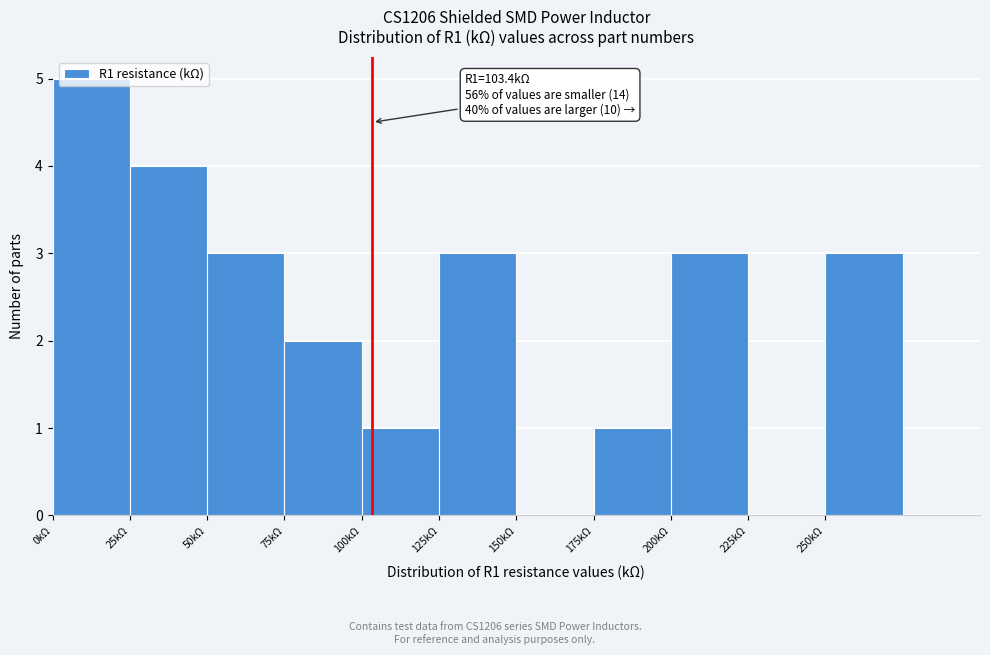

Over which range of the x-axis is the bar tallest?

0 to 25